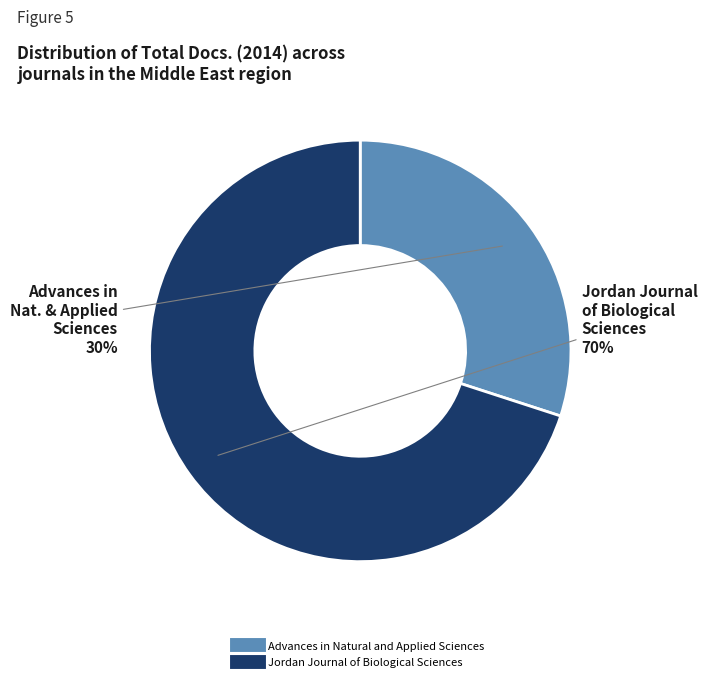

What is the majority slice?

Jordan Journal of Biological Sciences